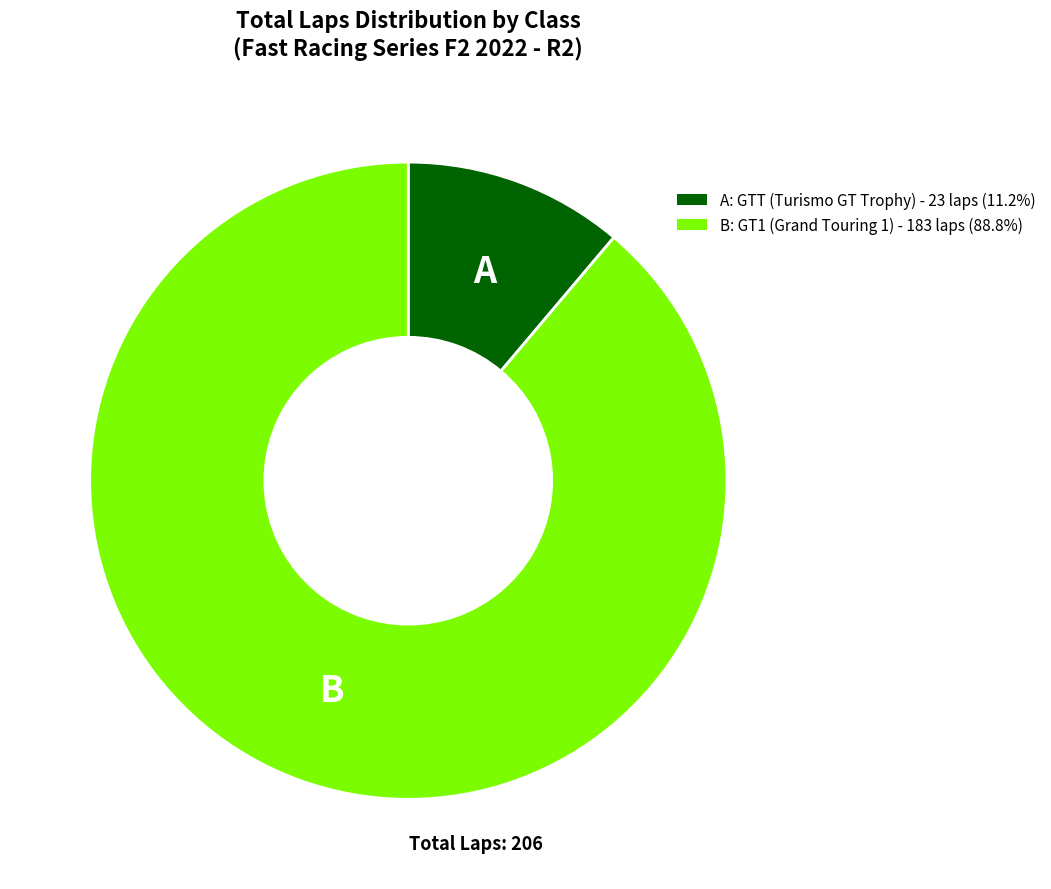

Does any single category account for the majority?

Yes